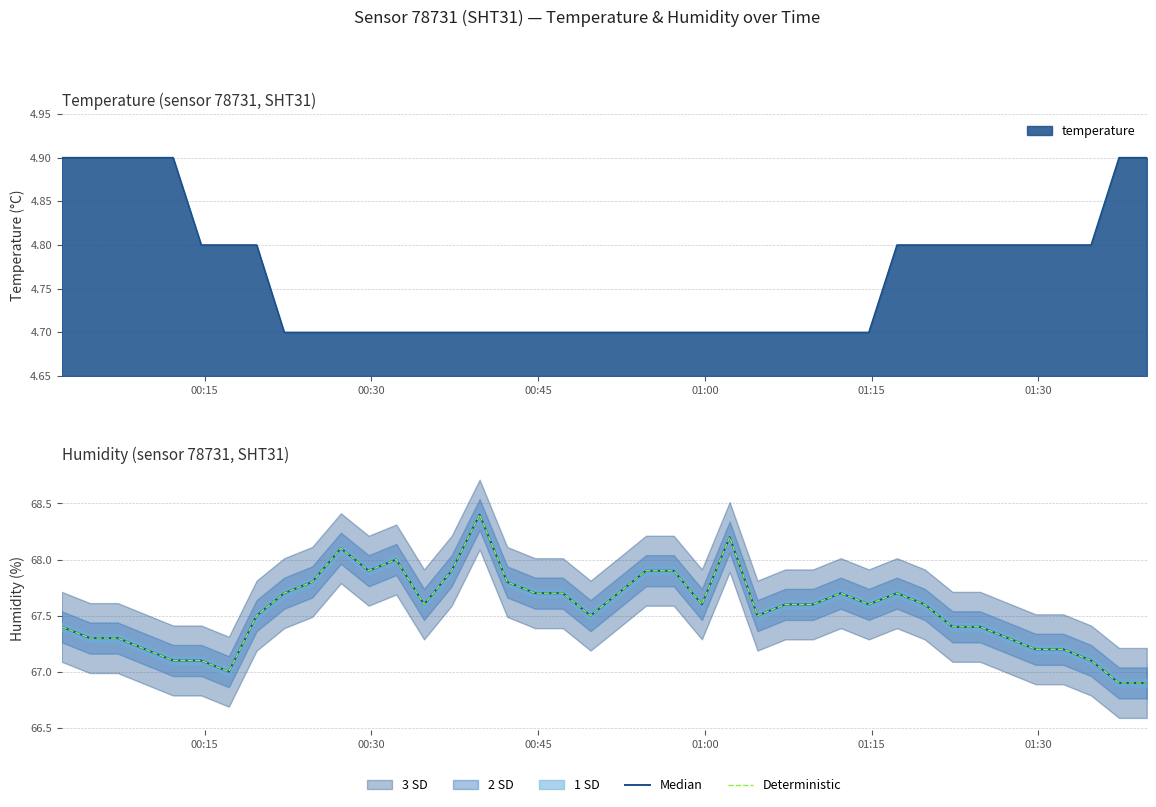

What is the lowest value of the temperature series?

4.7